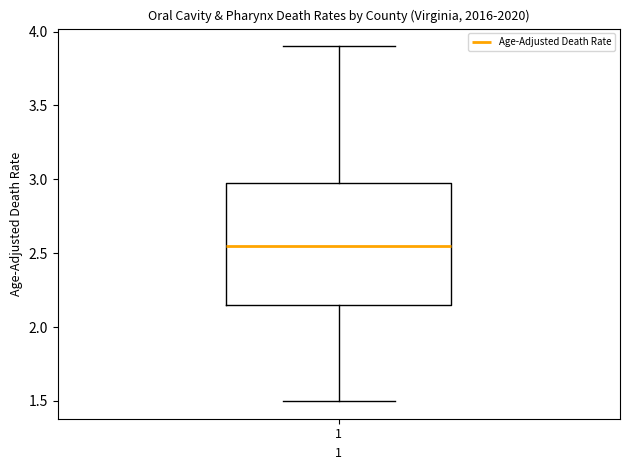

Read this box plot against the y-axis: the position of the median line, the range covered by the box, and the ends of both whiskers. The values are not printed on the chart, so give them approximately, as read against the axis.

median 2.55, box 2.15 to 3.00, whiskers 1.50 to 3.90